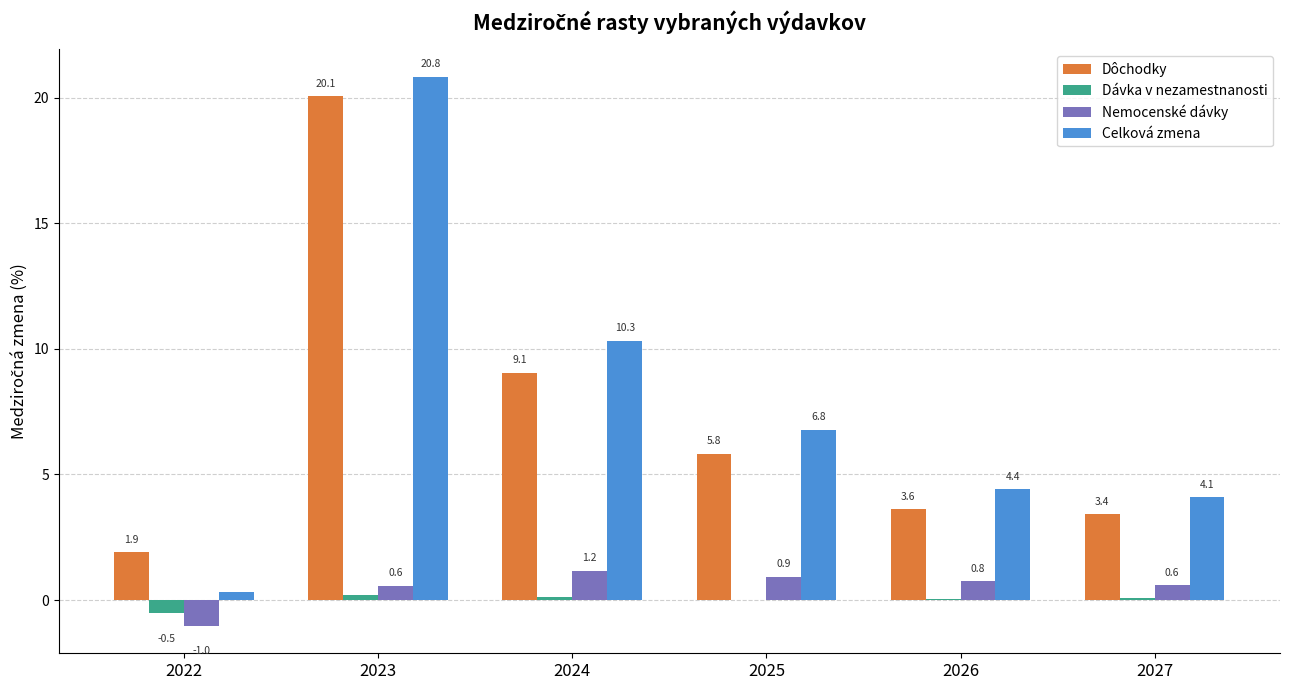

True or false: Dôchodky has a value of 10.7 at 2023.

False